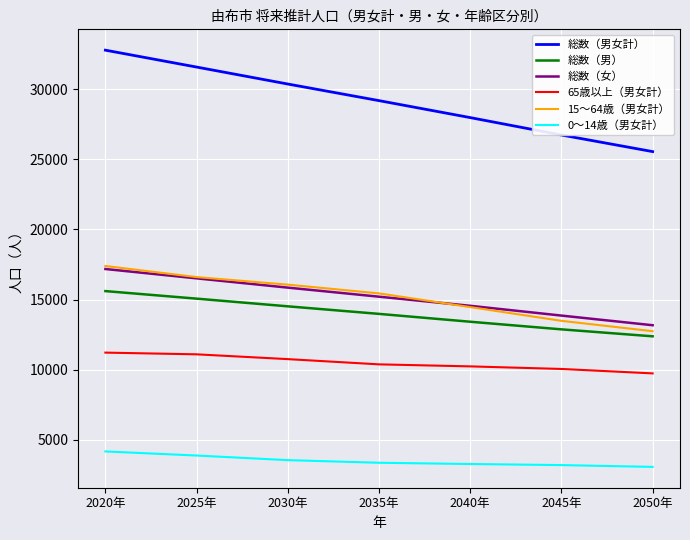

What is the average value of the 15～64歳（男女計） series?

15166